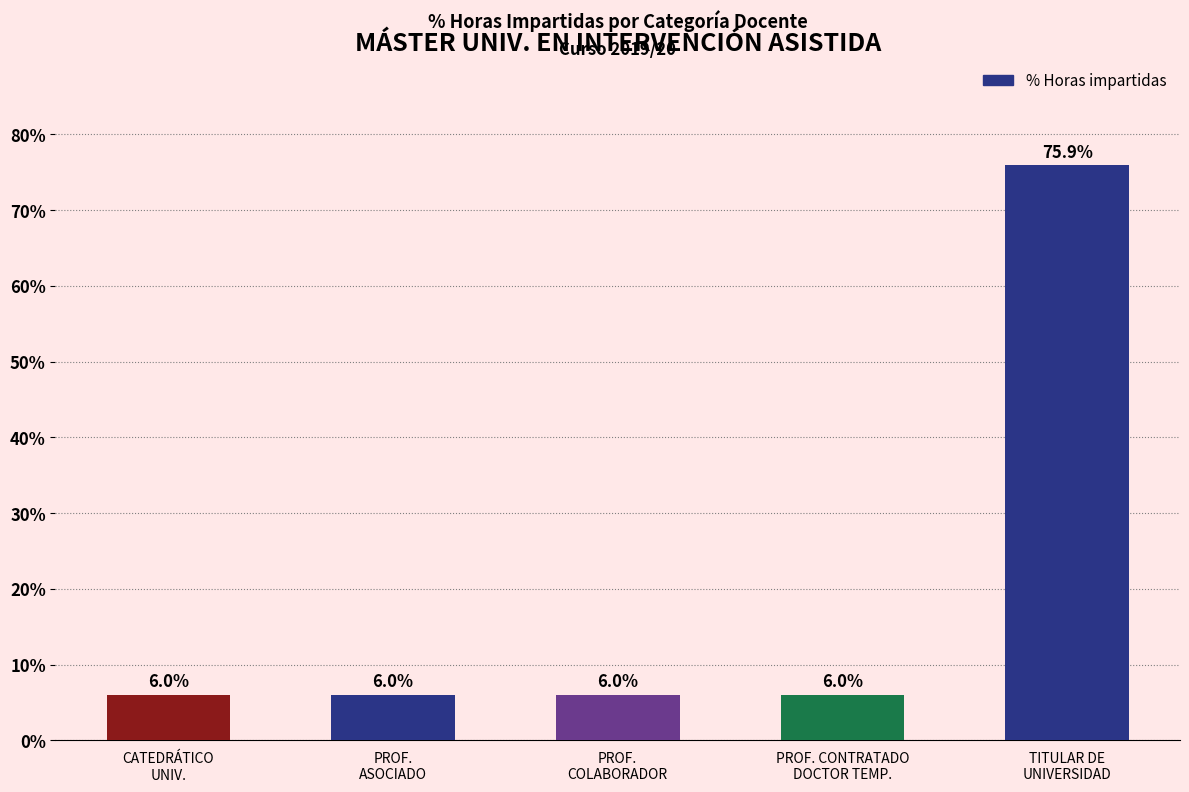

What is the sum of all values?

100.0